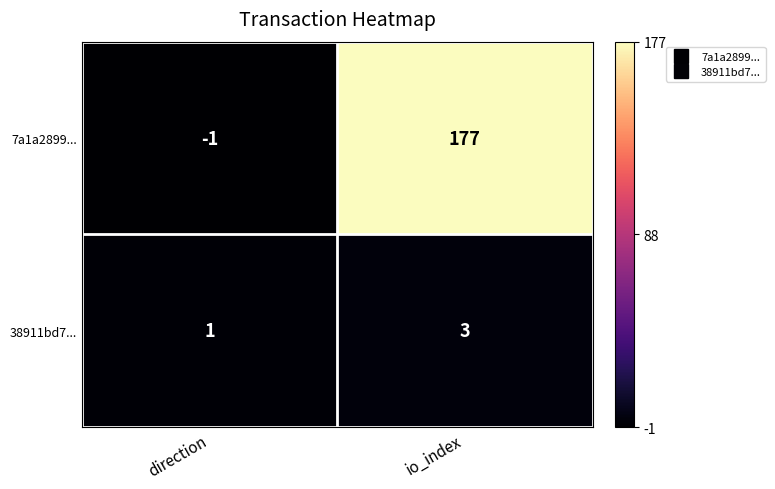

What is the smallest value displayed?

-1